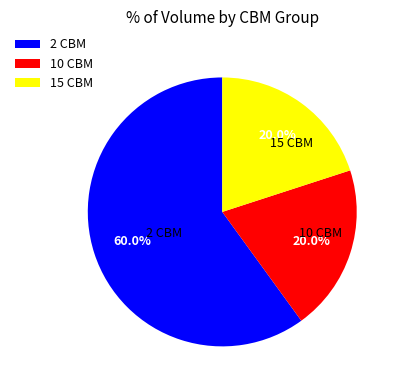

Which slice is the largest?

2 CBM